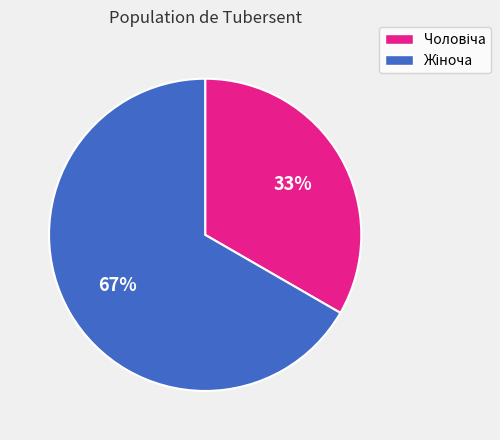

To the nearest percent, what is the average slice percentage?

50%